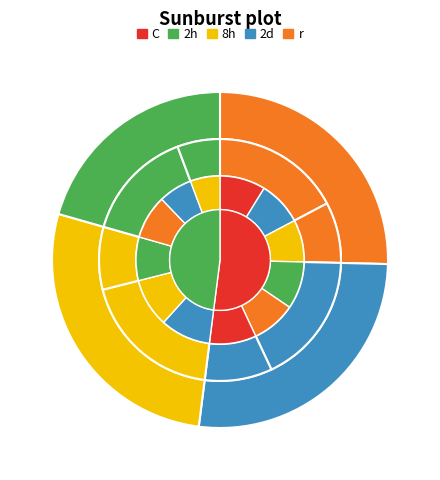

Is it true that 2025-06-26 is 3% of the pie?

False